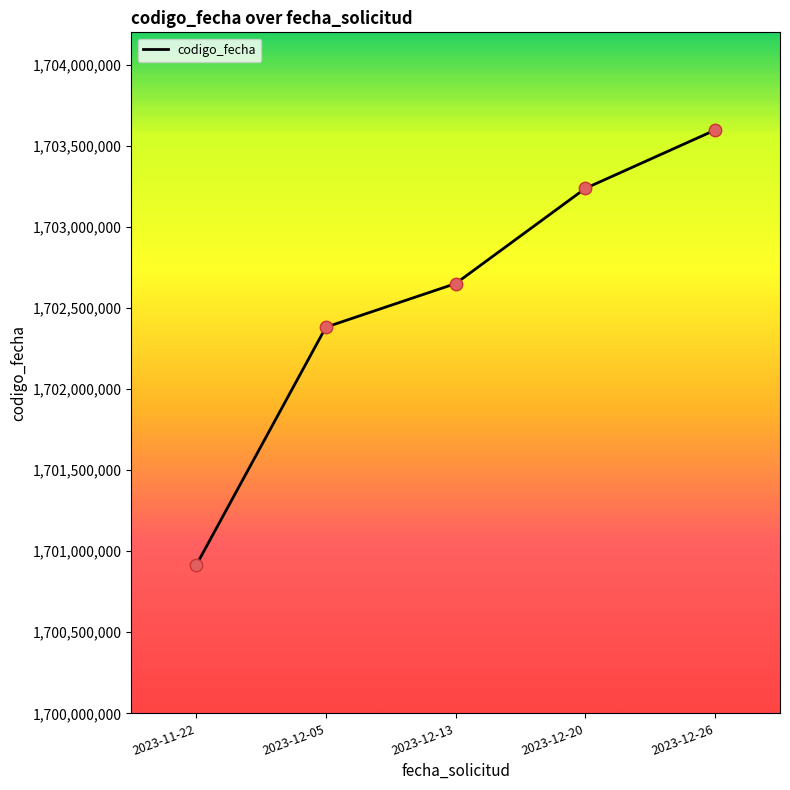

Between 2023-11-22 and 2023-12-26, which is larger?

2023-12-26